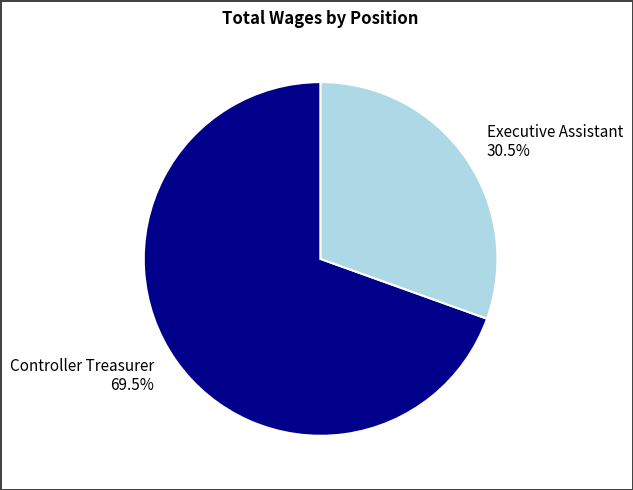

Is there a majority slice in this chart?

Yes